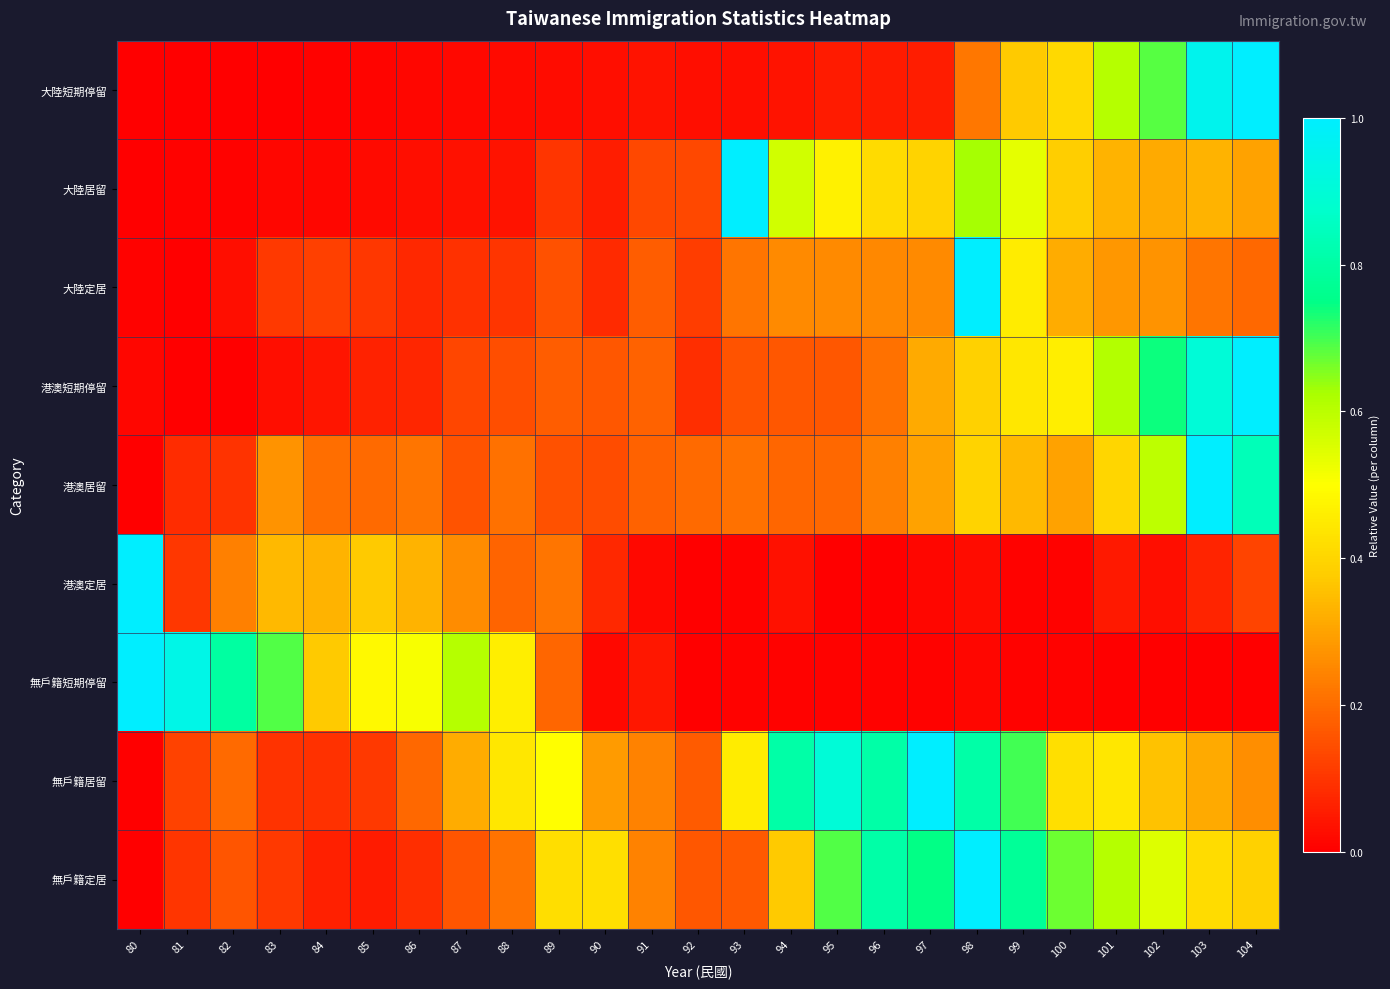

How many series are shown in this chart?

9